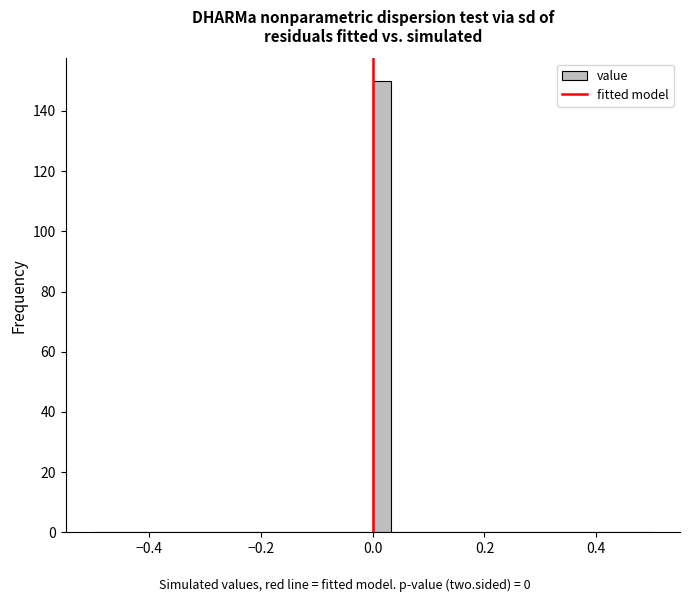

Around what value on the x-axis is the tallest bar? Give the approximate position of its centre, as read against the axis.

0.02